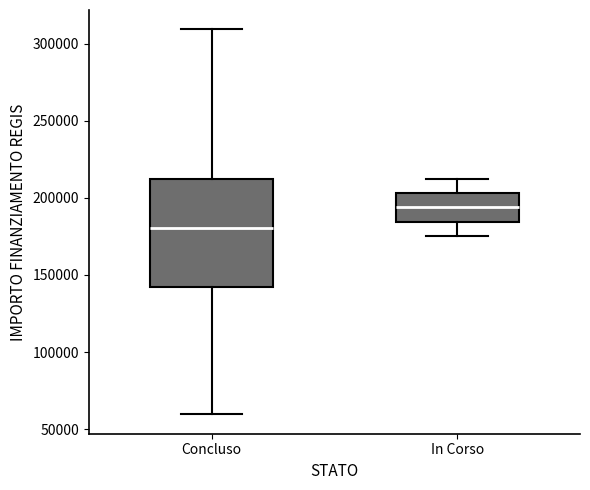

Comparing the boxes themselves (not the whiskers), which one is the tallest?

Concluso